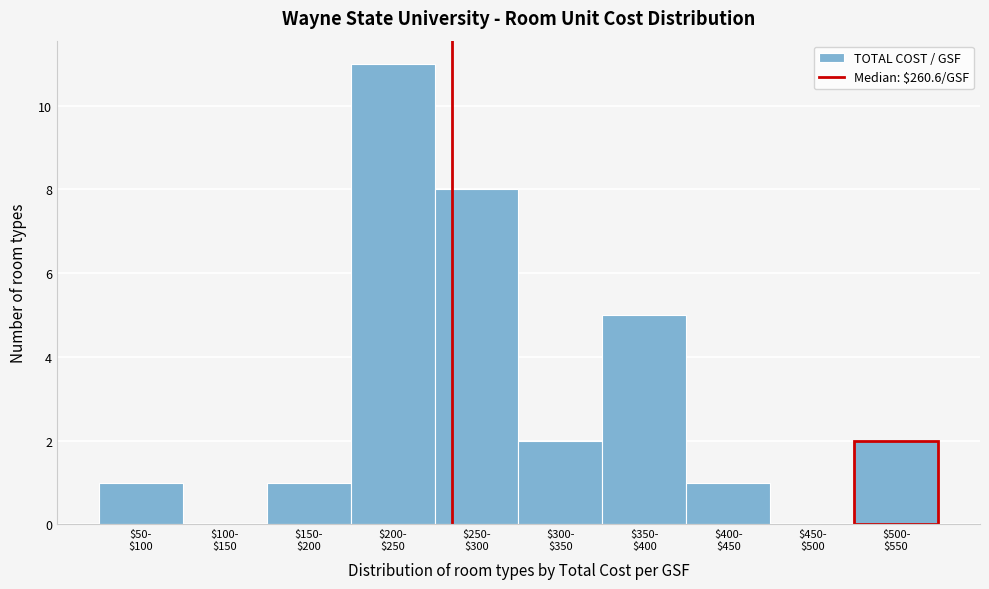

What is the maximum value shown in the chart?

11